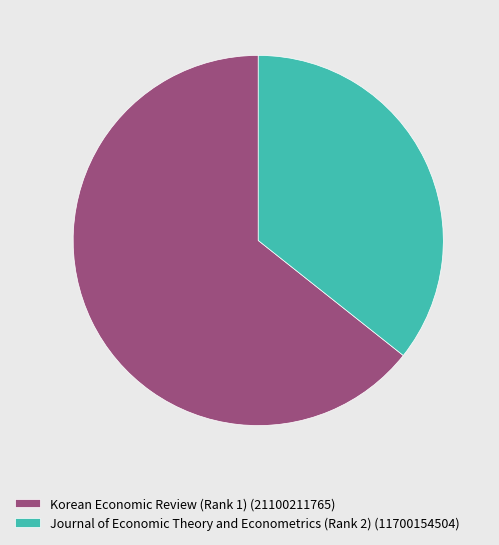

How many slices are in this pie chart?

2